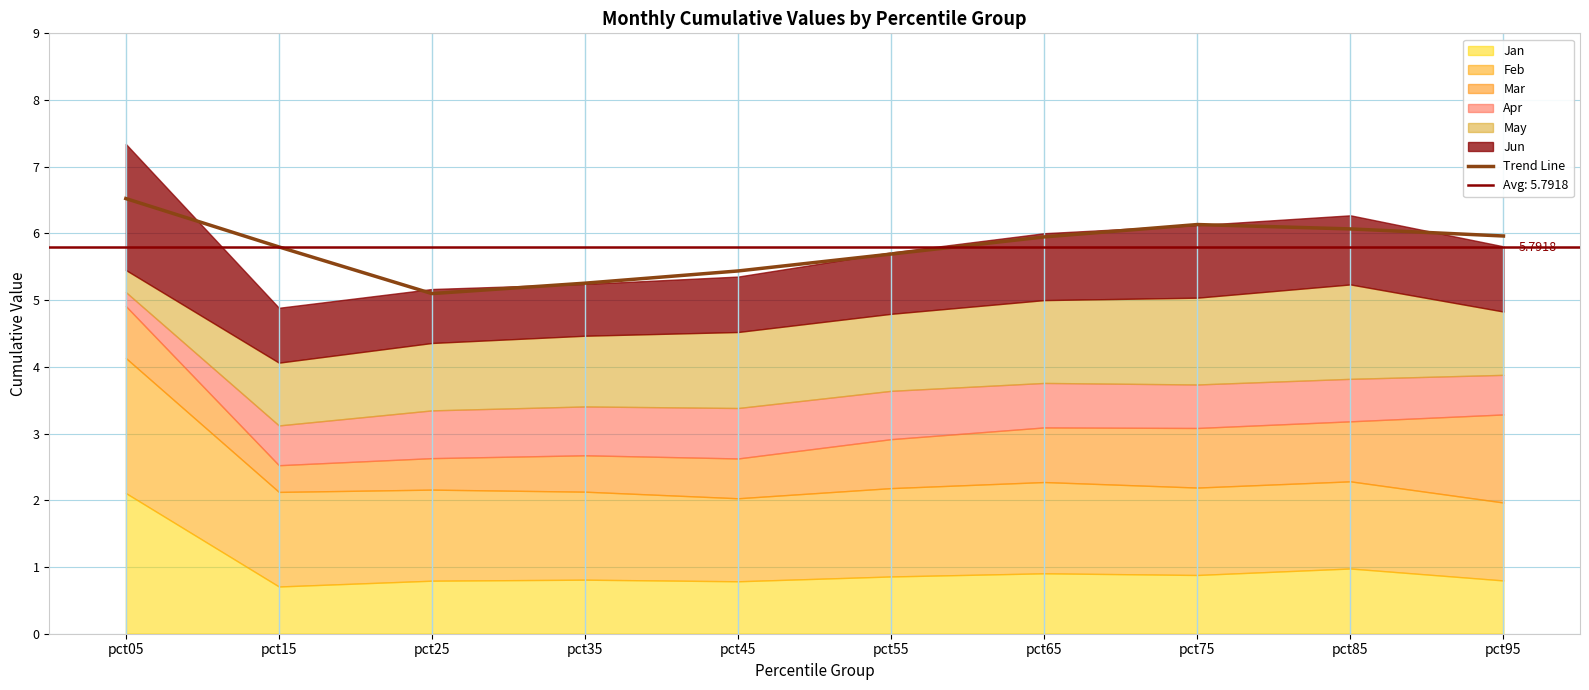

What is the difference between the values at pct95 and pct45?

0.5